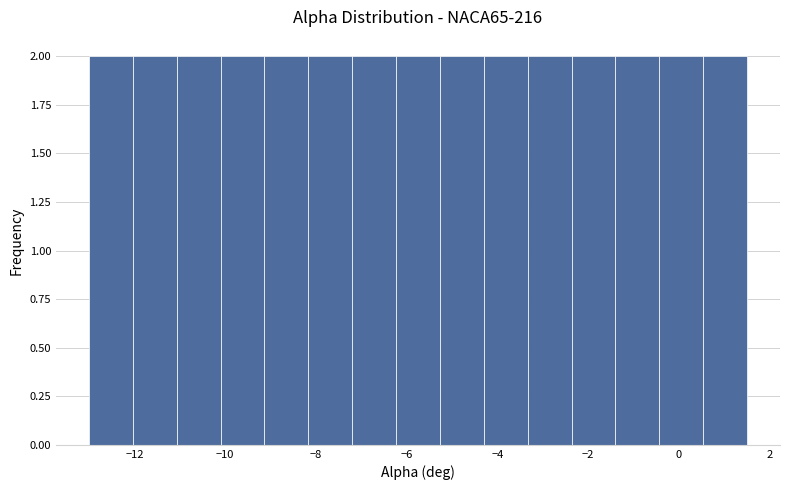

Reading left to right, transcribe this chart: for each bar, give the range it covers on the x-axis and its height. Neither the bar edges nor the heights are printed on the chart, so give them approximately, as read against the axes.

-13.0 to -12.0: 2
-12.0 to -11.0: 2
-11.0 to -10.0: 2
-10.0 to -9.2: 2
-9.2 to -8.2: 2
-8.2 to -7.2: 2
-7.2 to -6.2: 2
-6.2 to -5.2: 2
-5.2 to -4.2: 2
-4.2 to -3.4: 2
-3.4 to -2.4: 2
-2.4 to -1.4: 2
-1.4 to -0.4: 2
-0.4 to 0.6: 2
0.6 to 1.6: 2